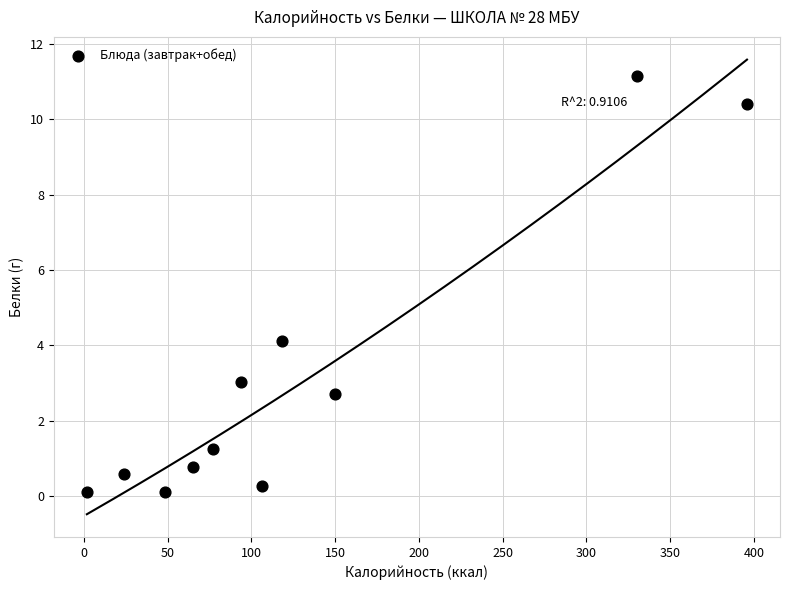

What Y value in the scatter plot is closest to 5?

4.1